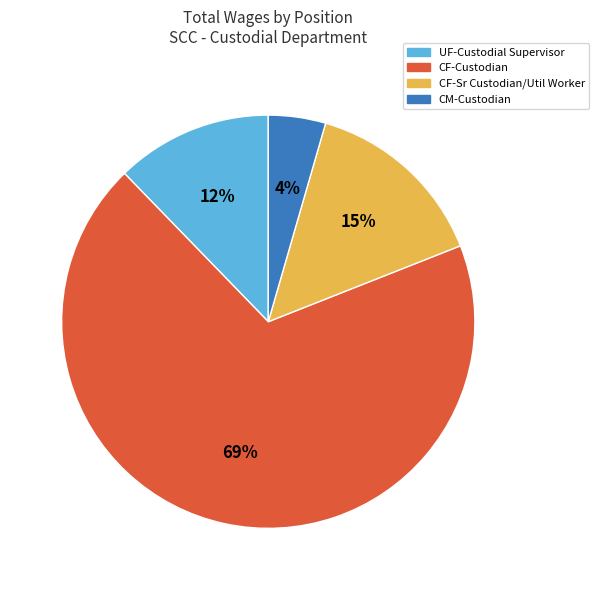

Which category has the smallest portion of the pie?

CM-Custodian